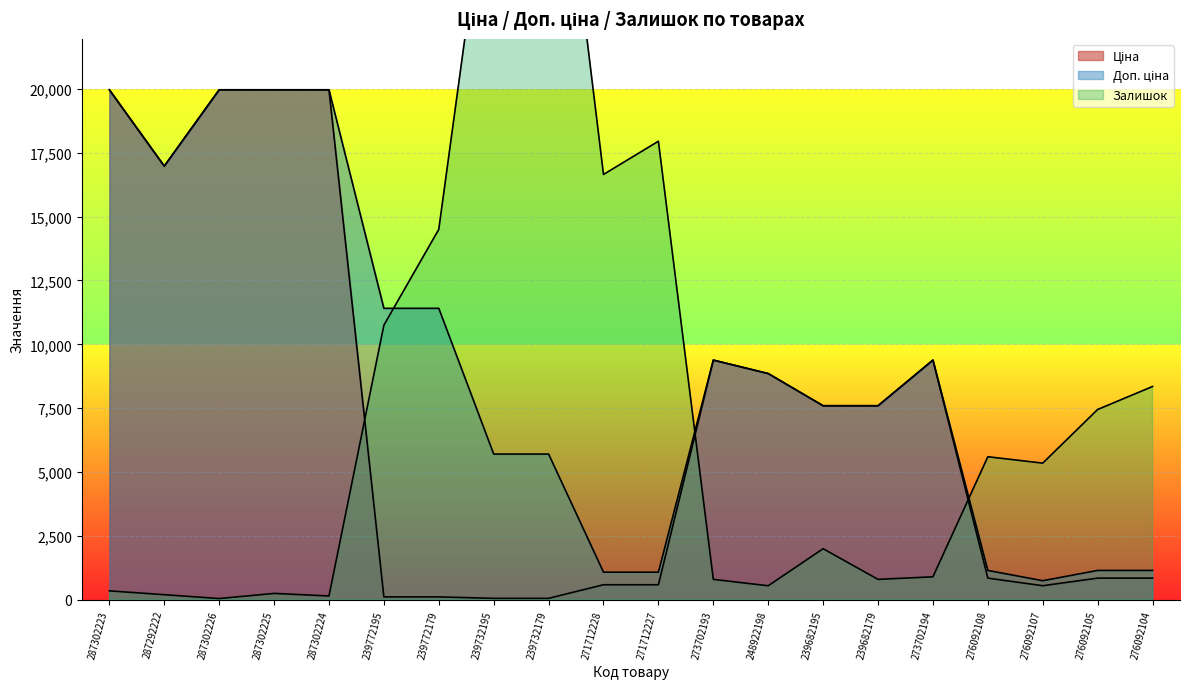

How many data points in Доп. ціна are less than 8856?

10